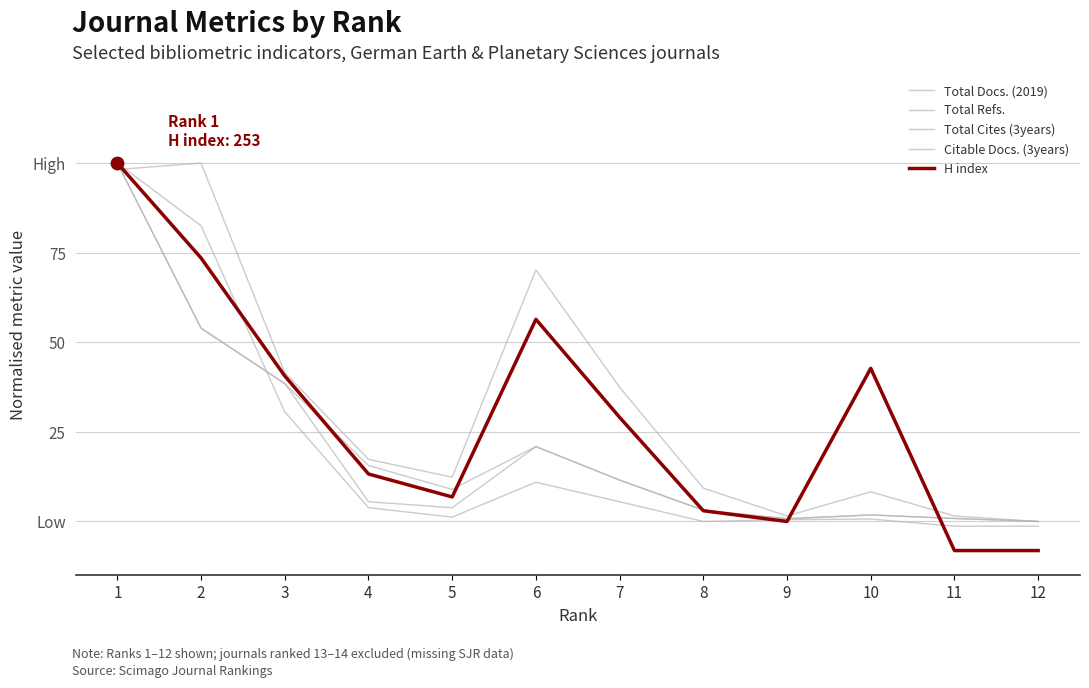

What is the total value across all series at 7?

95.1